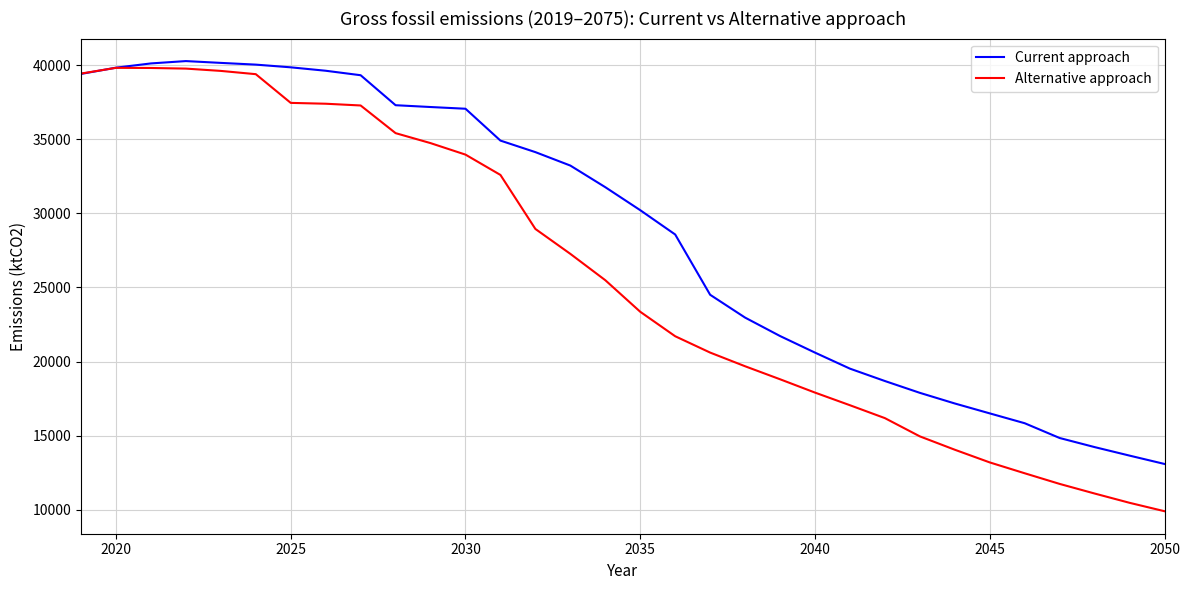

What is the lowest value of the Alternative approach series?

9900